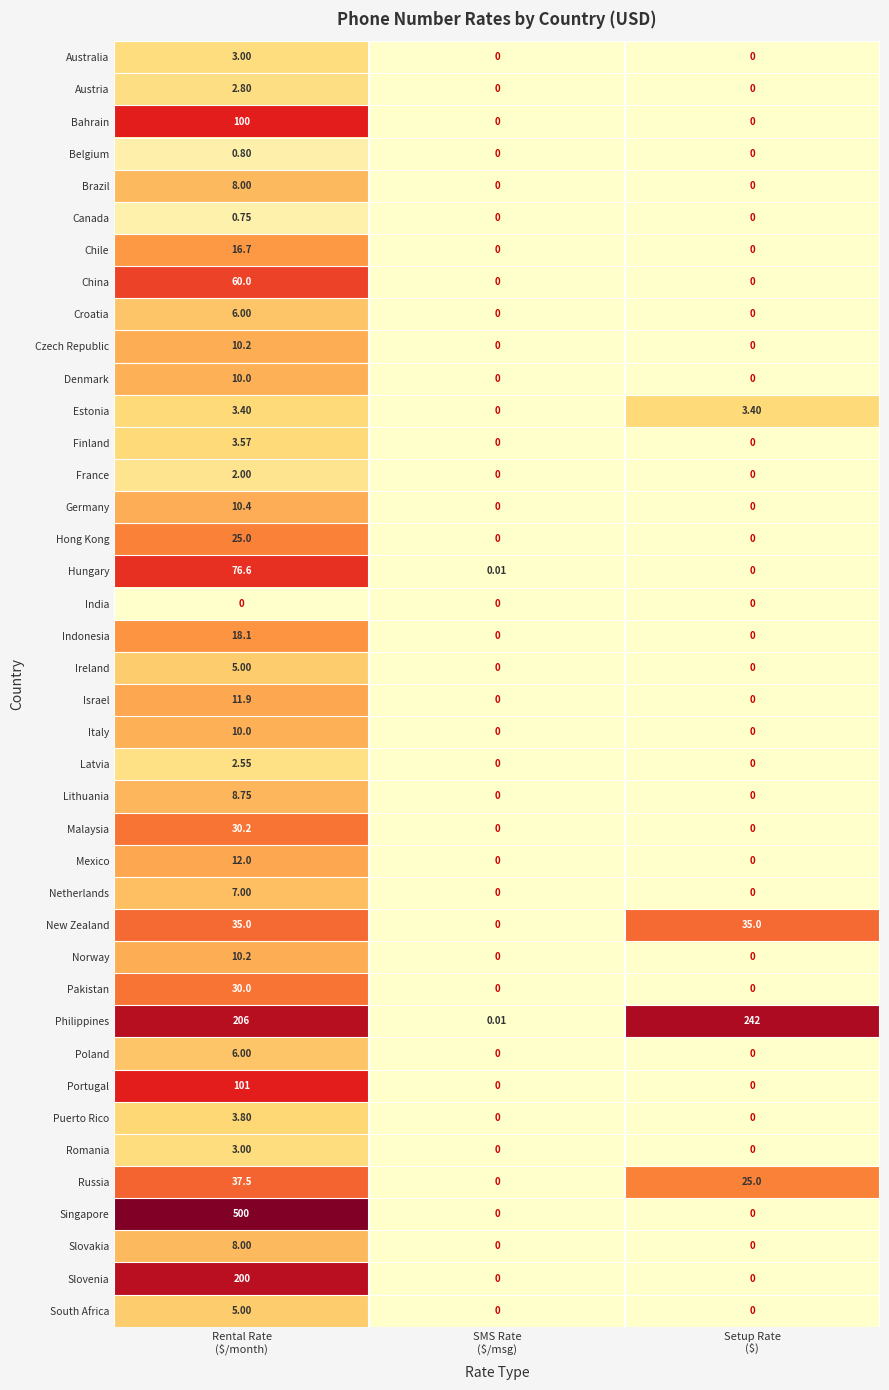

Which series has the widest spread of values?

Singapore